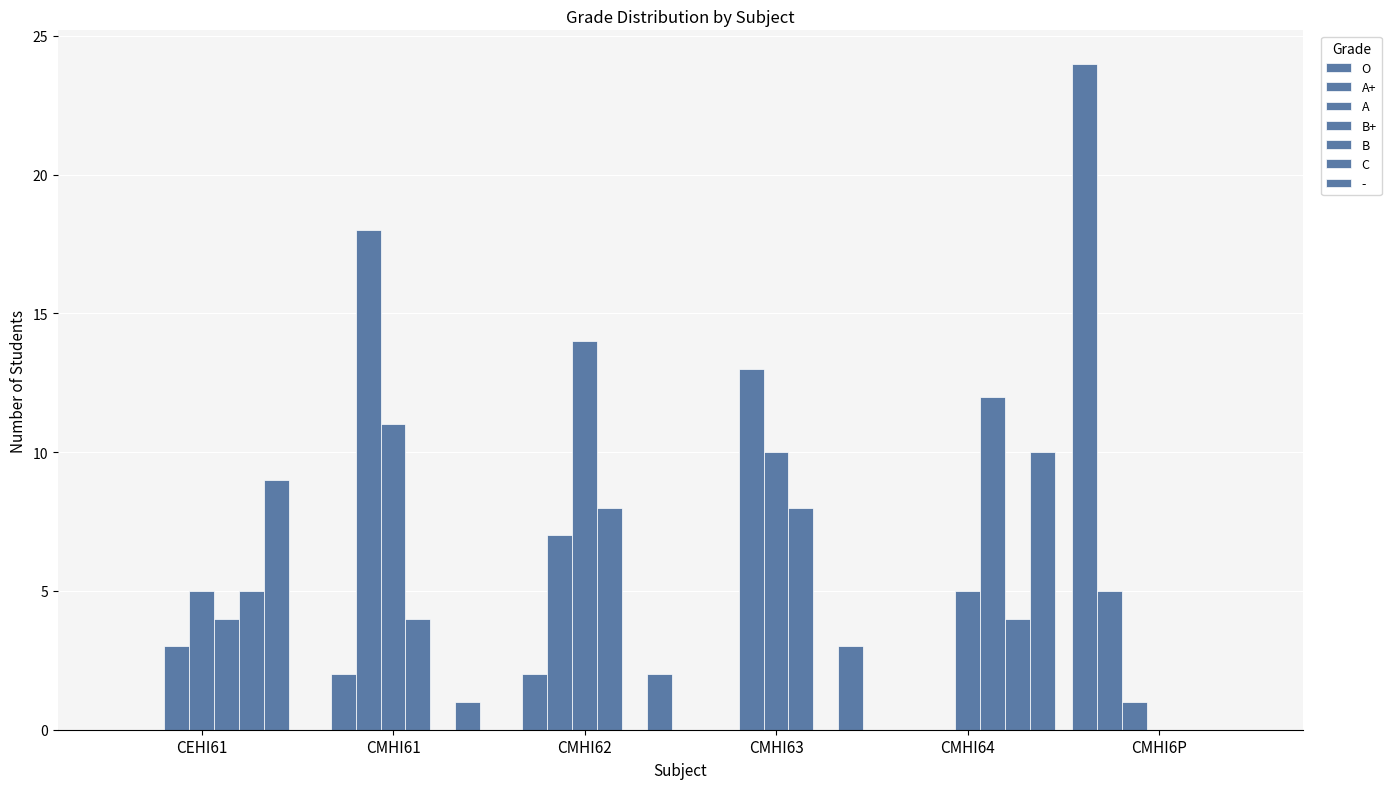

How many distinct data groups are displayed?

7